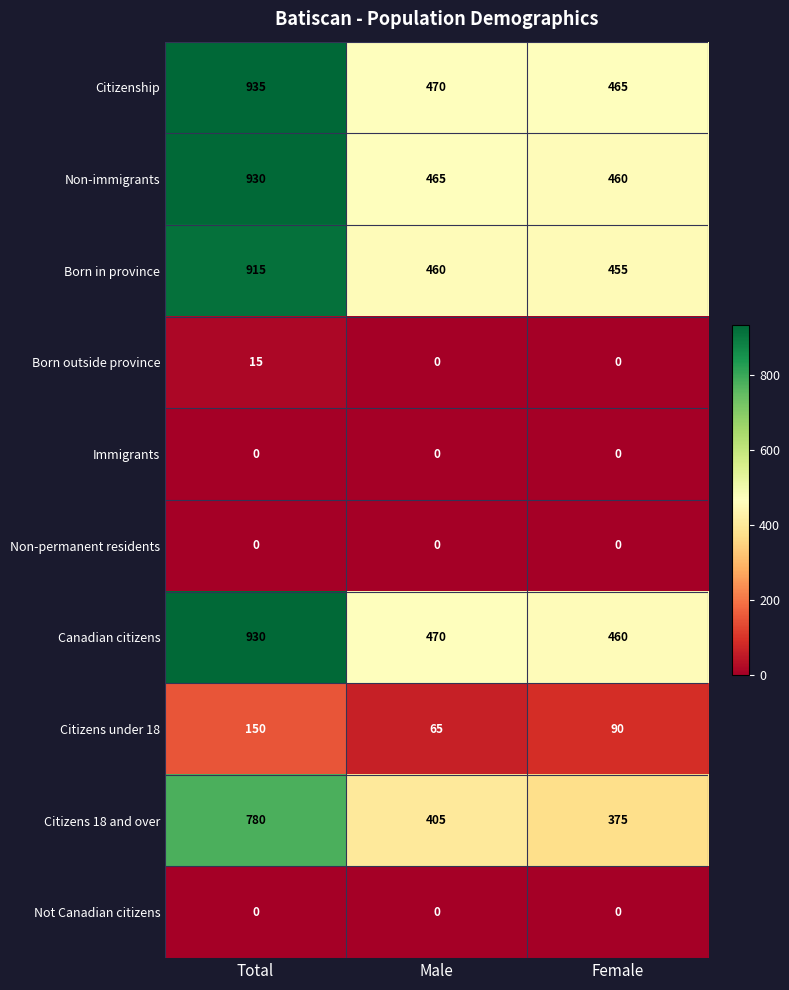

Count the Born outside province values in the range 0 to 15.

3